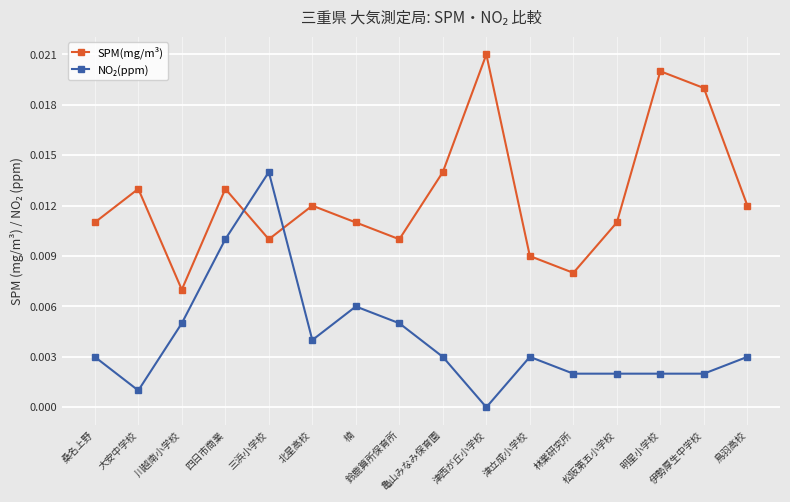

How many interior local peaks does the SPM(mg/m³) series have?

5